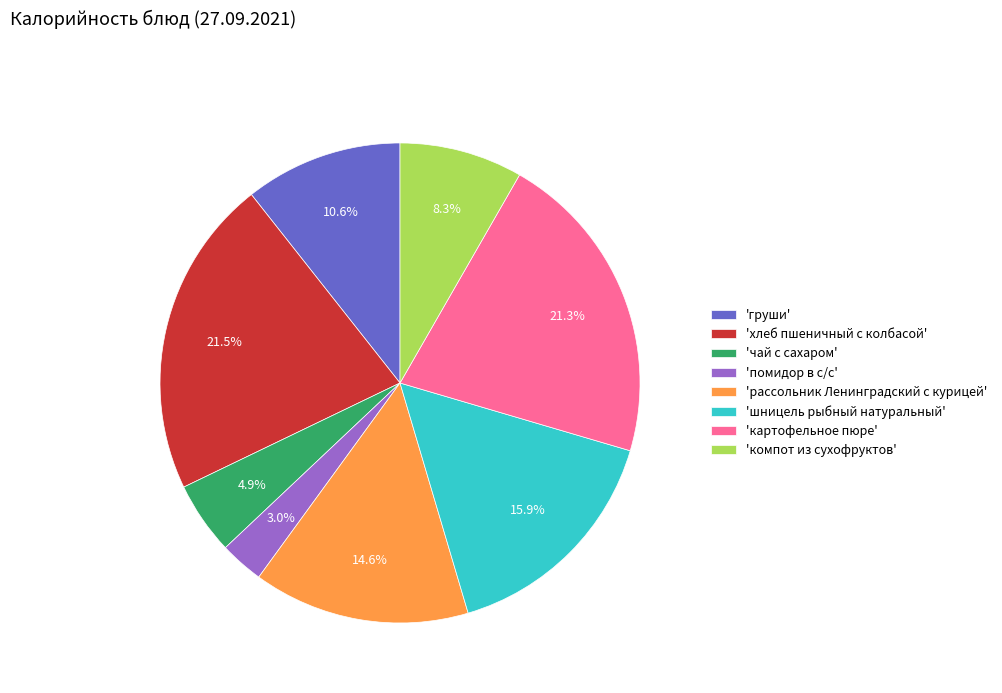

What is the smallest slice in the pie chart?

'помидор в с/с'